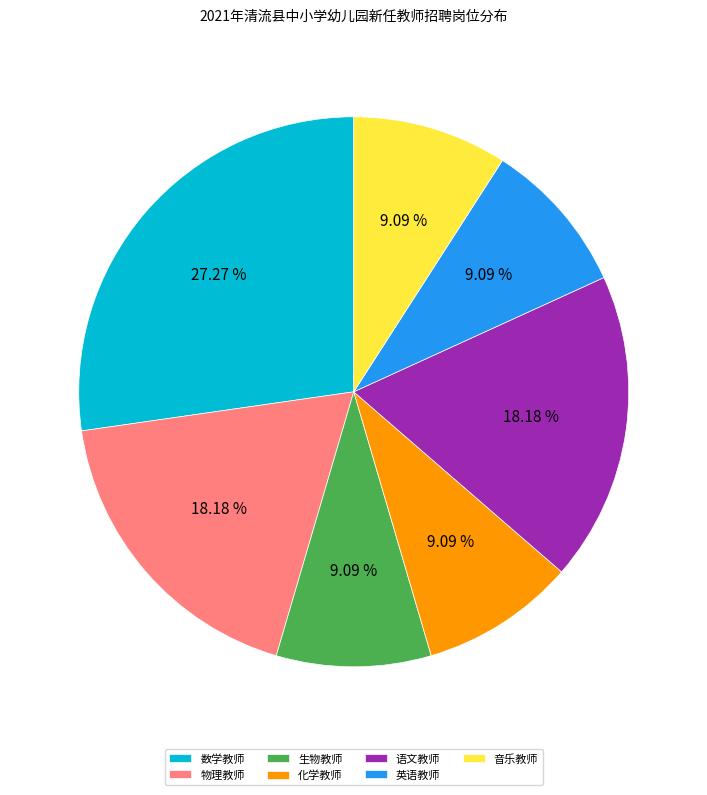

Combined, do 语文教师 and 英语教师 account for over 50%?

No